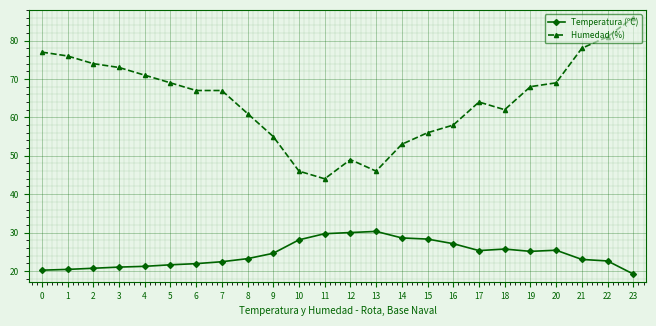

What is the difference between the highest and lowest values at 9?

30.4